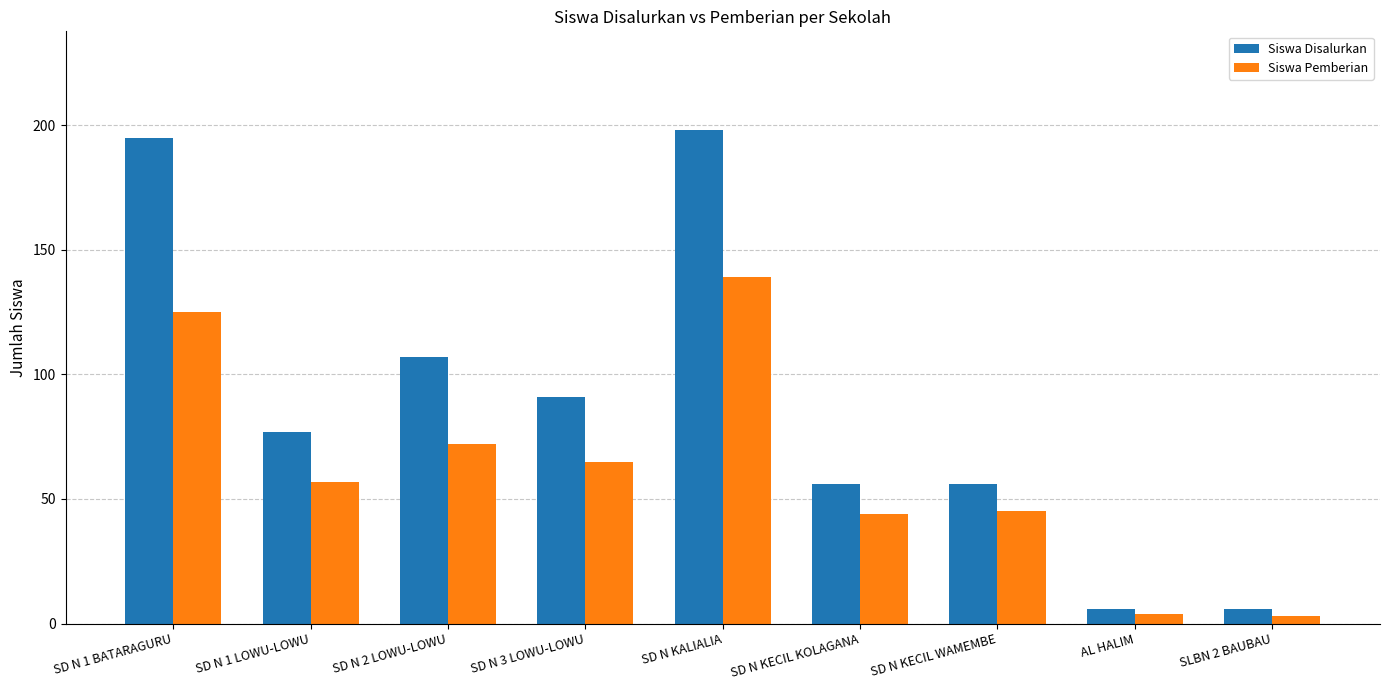

Between SD N 1 LOWU-LOWU and SD N KECIL WAMEMBE, which series saw the biggest shift?

Siswa Disalurkan